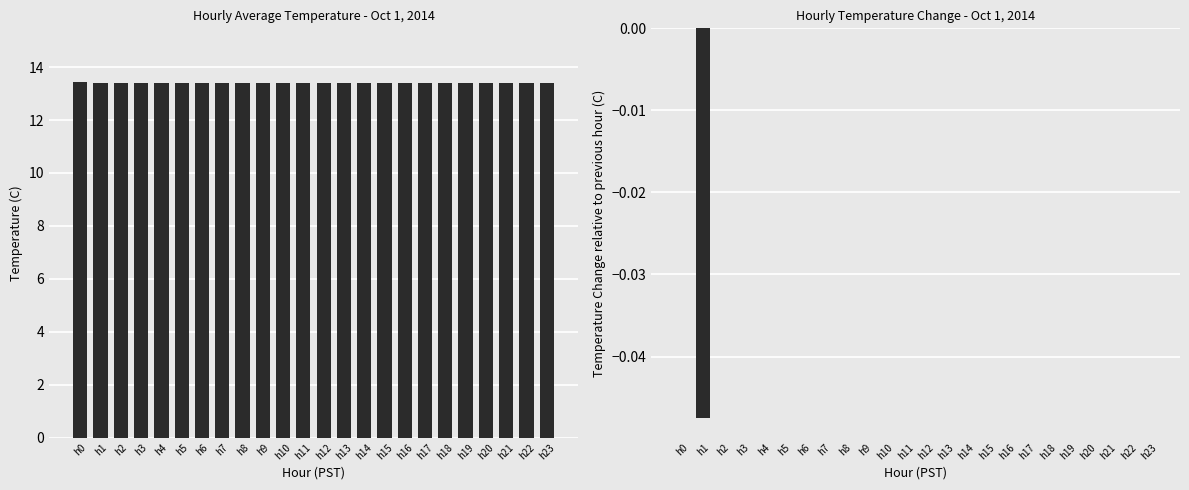

The value of Temp Change (C) at h2 is 0.0. True or false?

True